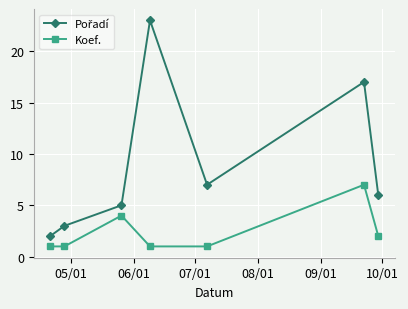

How many lines are shown in the chart?

2